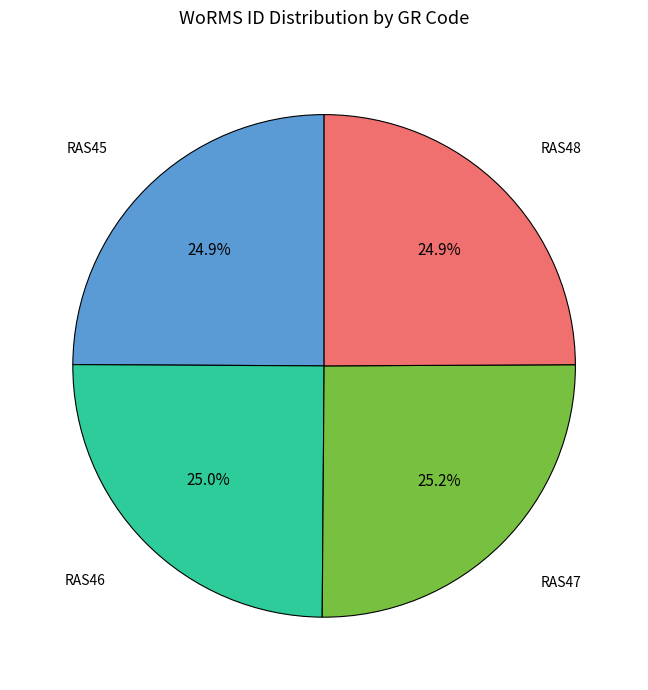

Is there any slice that represents more than half of the pie?

No